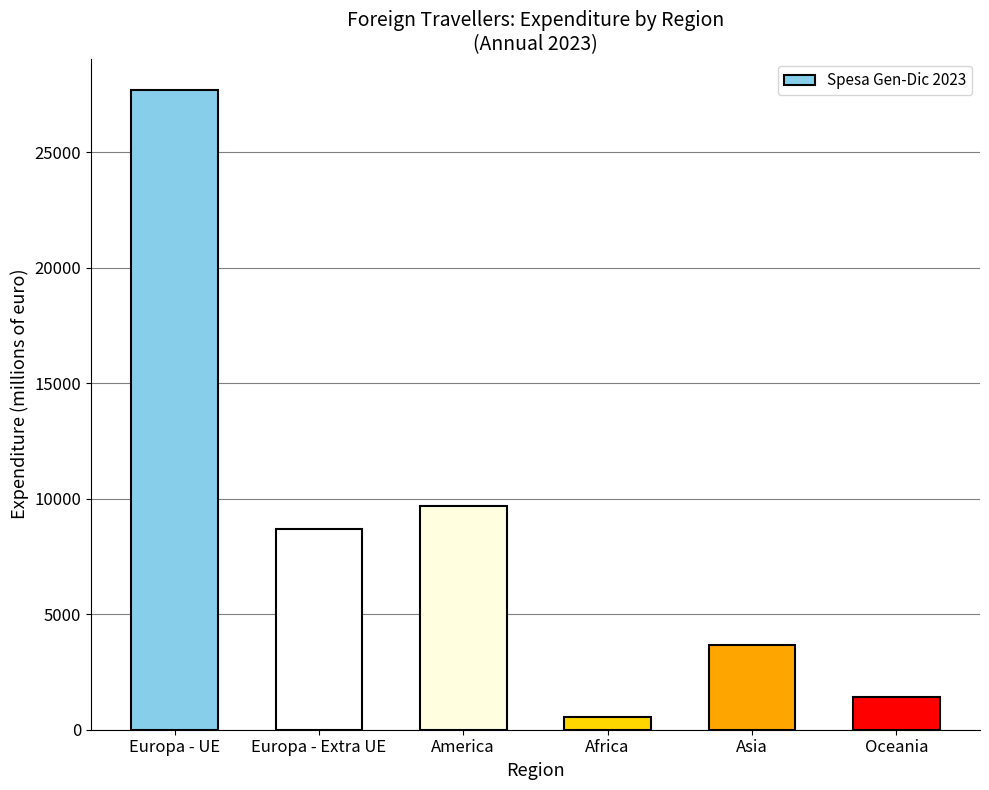

Reading left to right, what are all the values shown in this chart?

Europa - UE=27668.3	Europa - Extra UE=8708.4	America=9692.7	Africa=530.6	Asia=3678.5	Oceania=1409.1